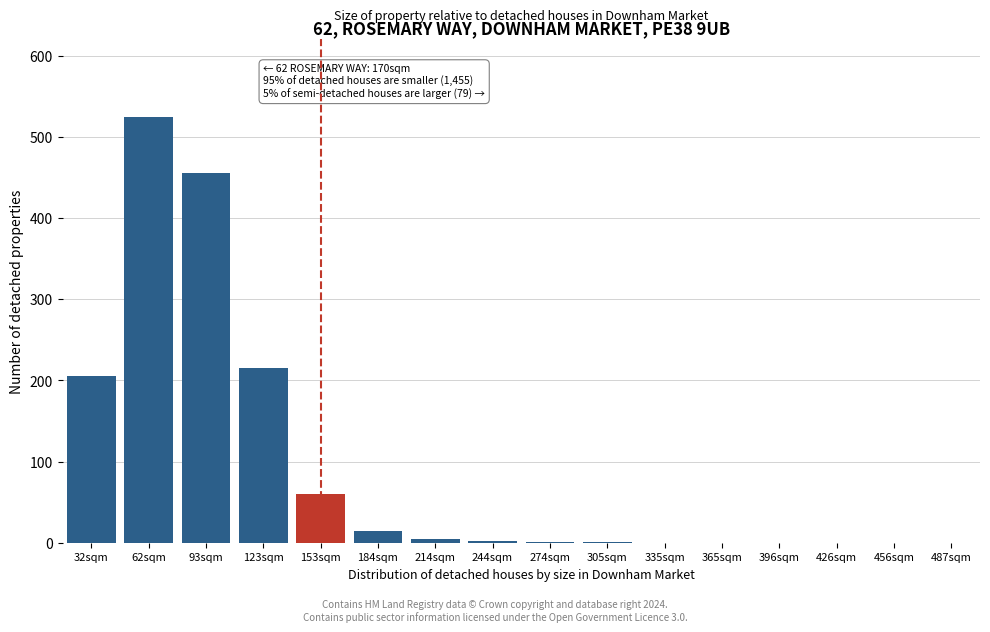

What is the sum of the values at 153sqm and 426sqm?

60